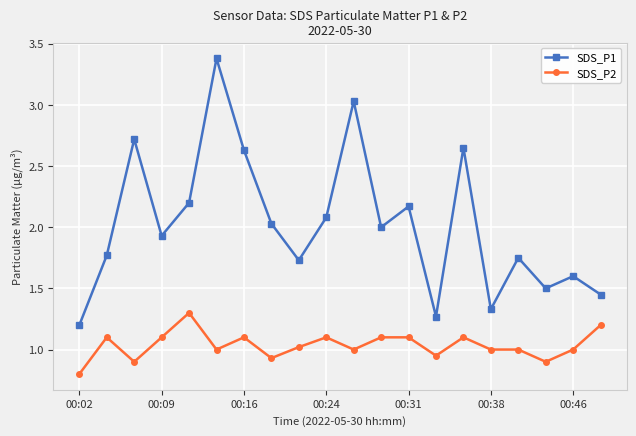

What is the value of the SDS_P2 point at the 12th from the left?

1.1